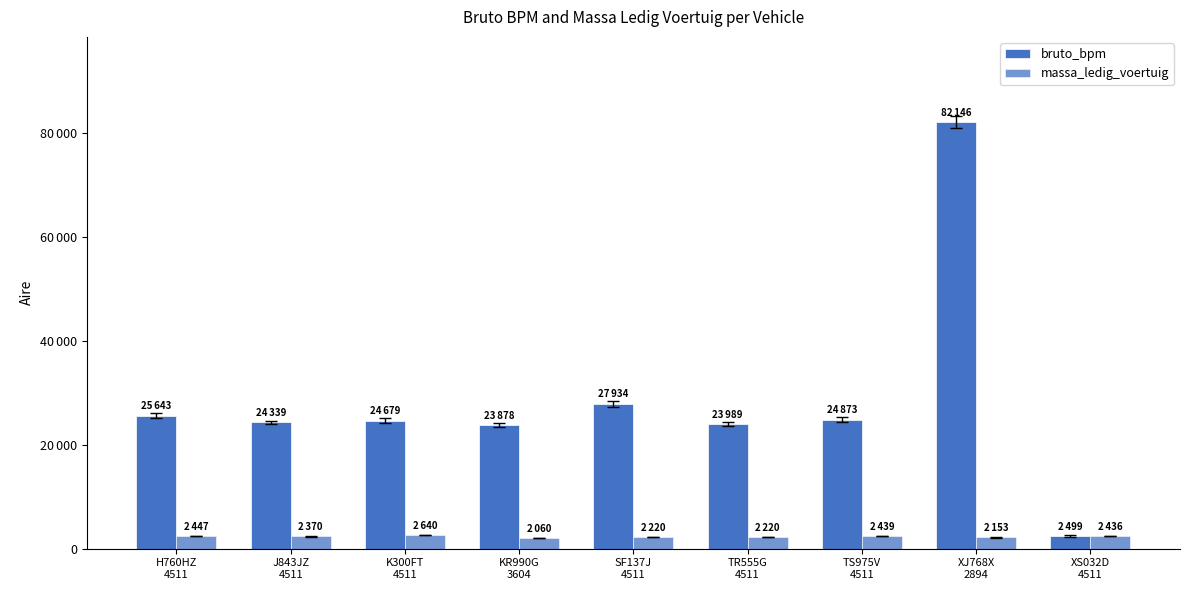

Rank the categories by massa_ledig_voertuig value from lowest to highest.

KR990G
3604, XJ768X
2894, SF137J
4511, TR555G
4511, J843JZ
4511, XS032D
4511, TS975V
4511, H760HZ
4511, K300FT
4511